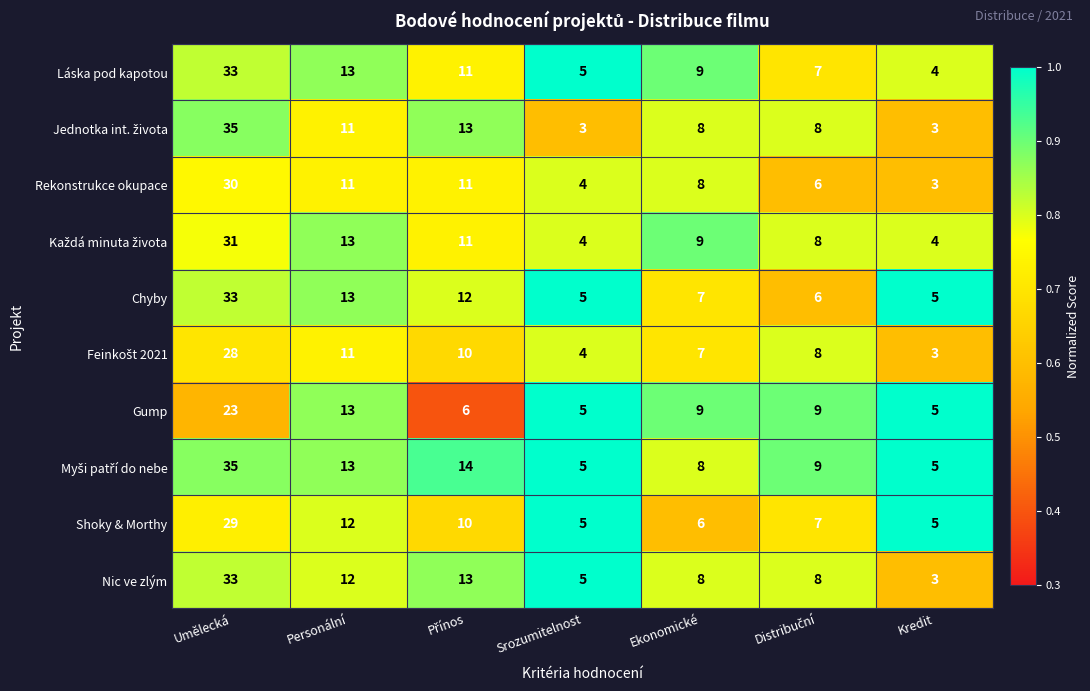

What is the spread (max minus min) of values at Kredit?

2